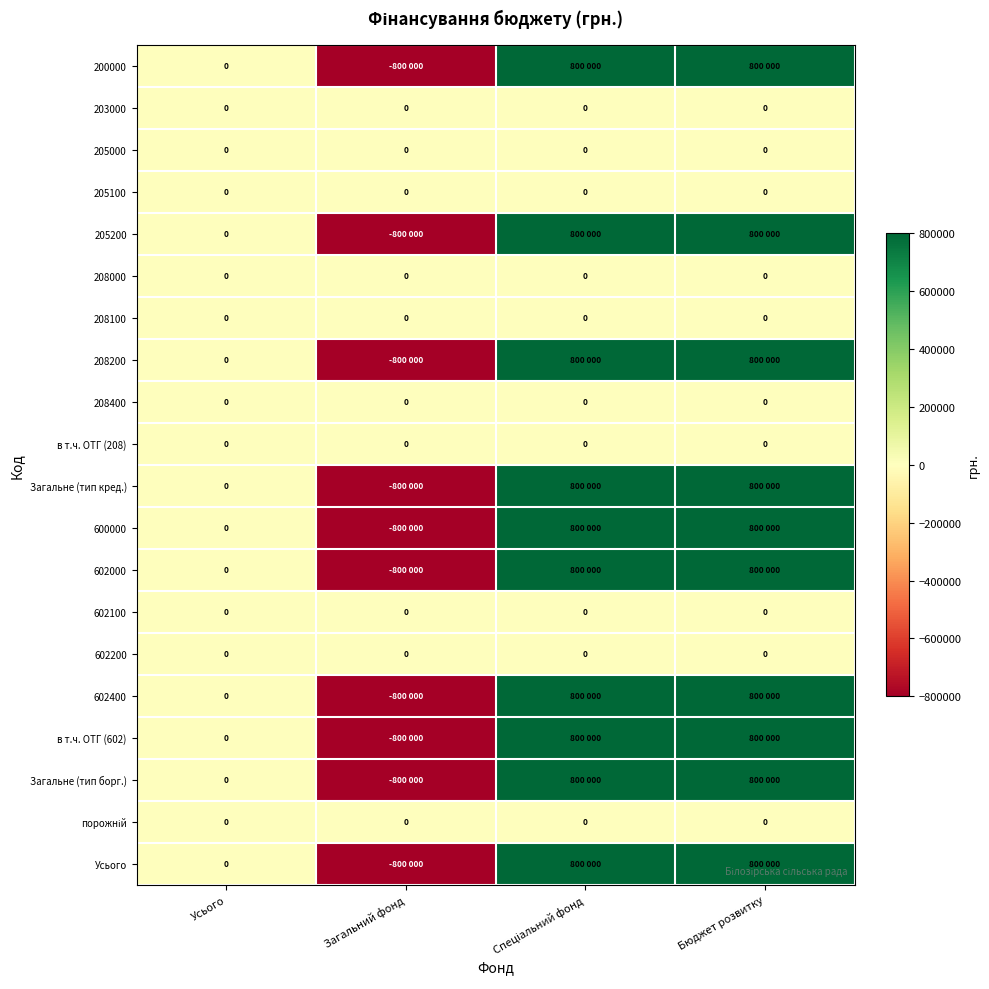

True or false: 602200 has a value of 0 at Загальний фонд.

True